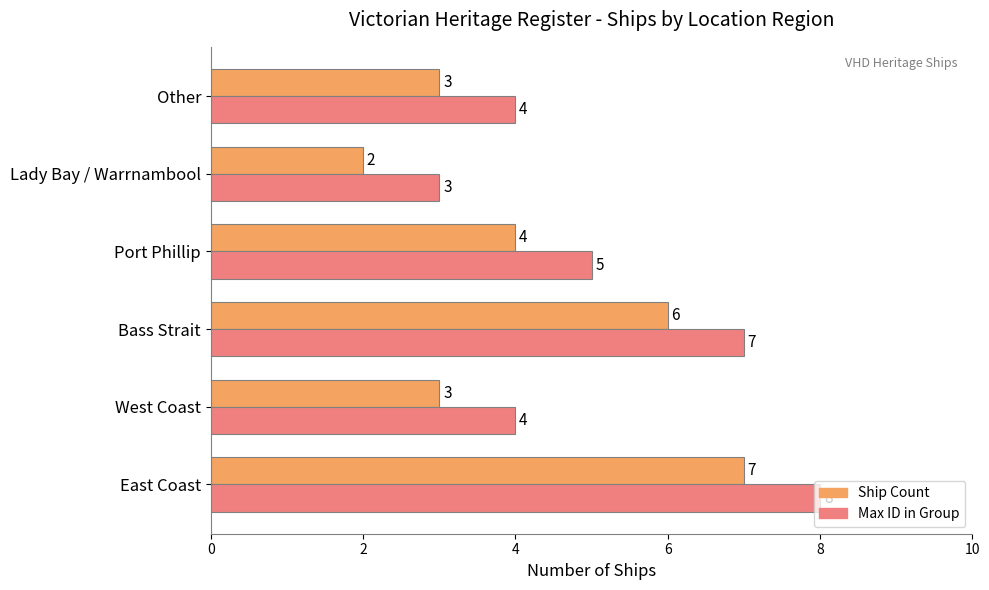

Which category has the lowest value across all series?

Lady Bay / Warrnambool